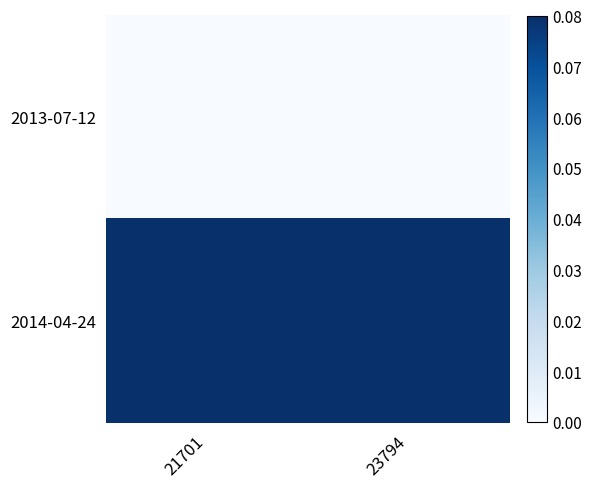

At 21701, list the series in order from smallest to largest.

2013-07-12, 2014-04-24